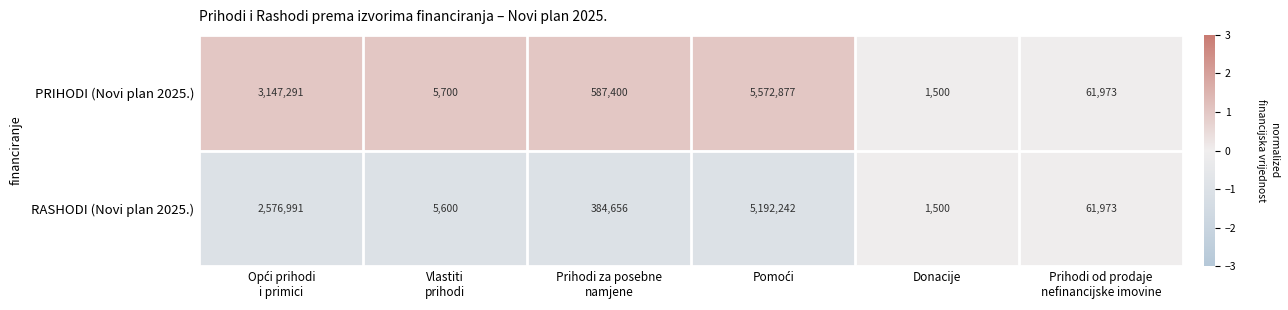

What is the greatest value displayed?

5572877